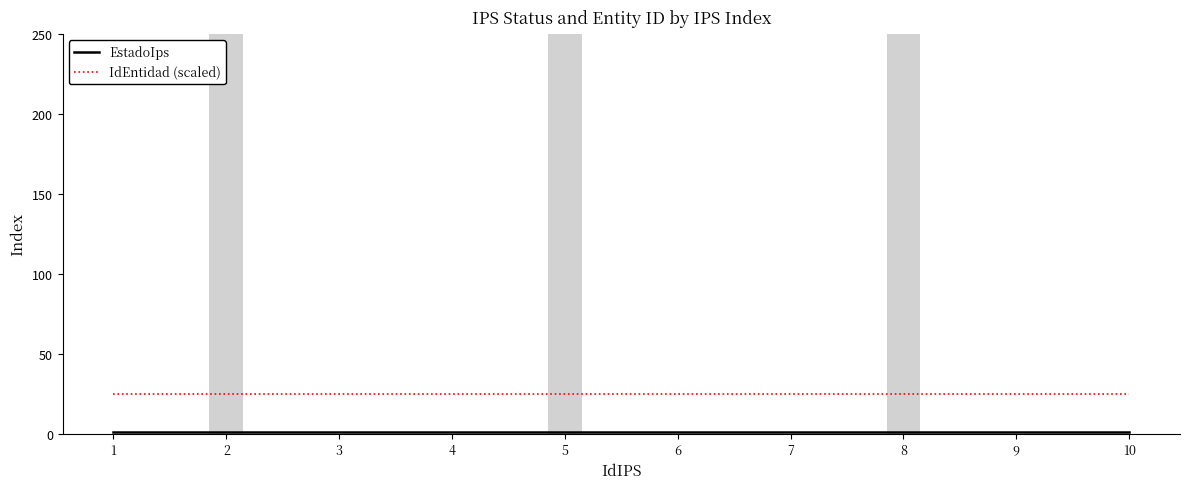

The value of IdEntidad (scaled) at 3 is 45. True or false?

False